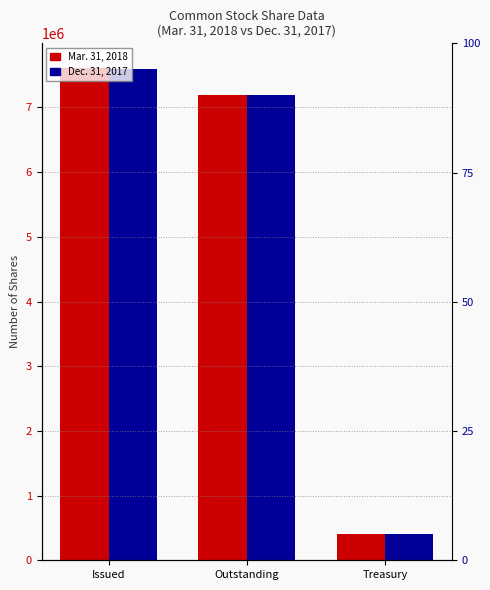

The Mar. 31, 2018 series shows 11833736 at Issued. True or false?

False